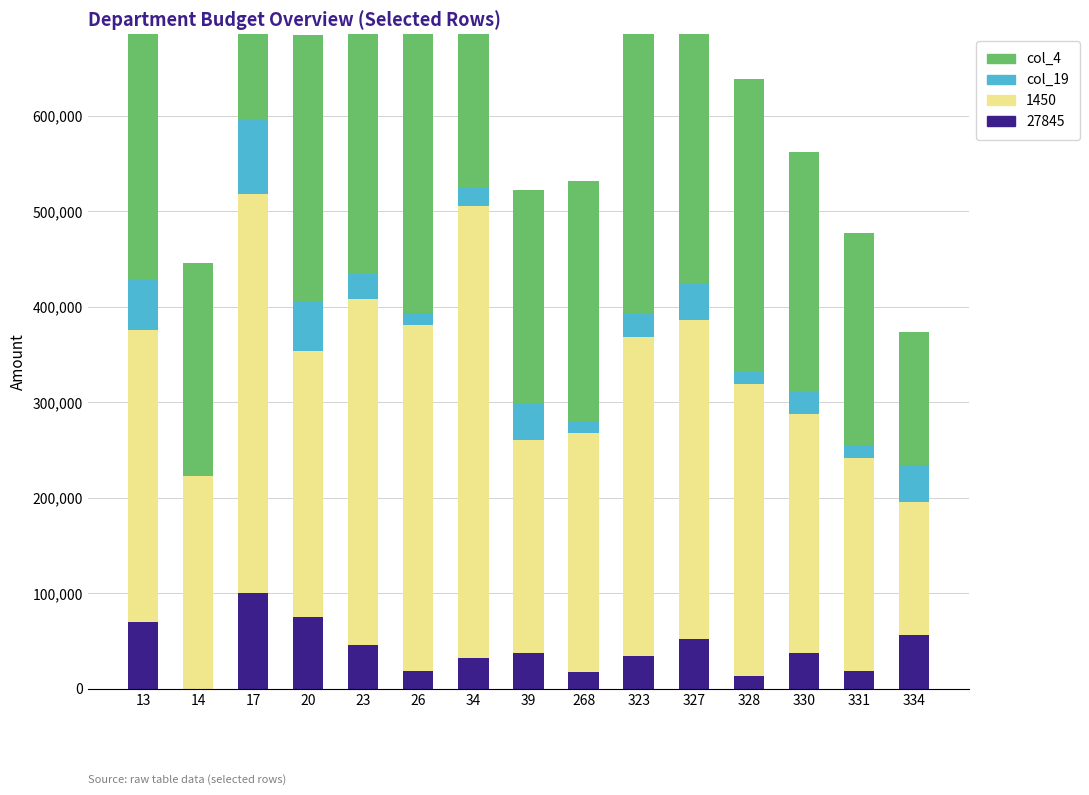

Is the value of col_19 at 328 greater than the value of col_4 at 327?

No